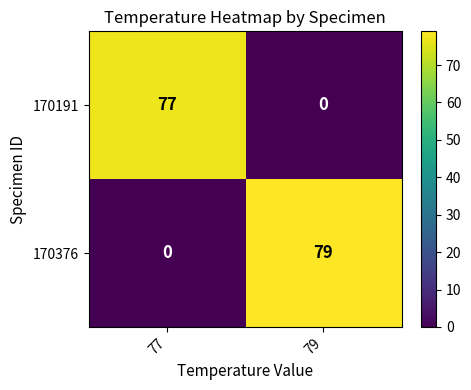

List the series in order of their overall mean, highest first.

170376, 170191